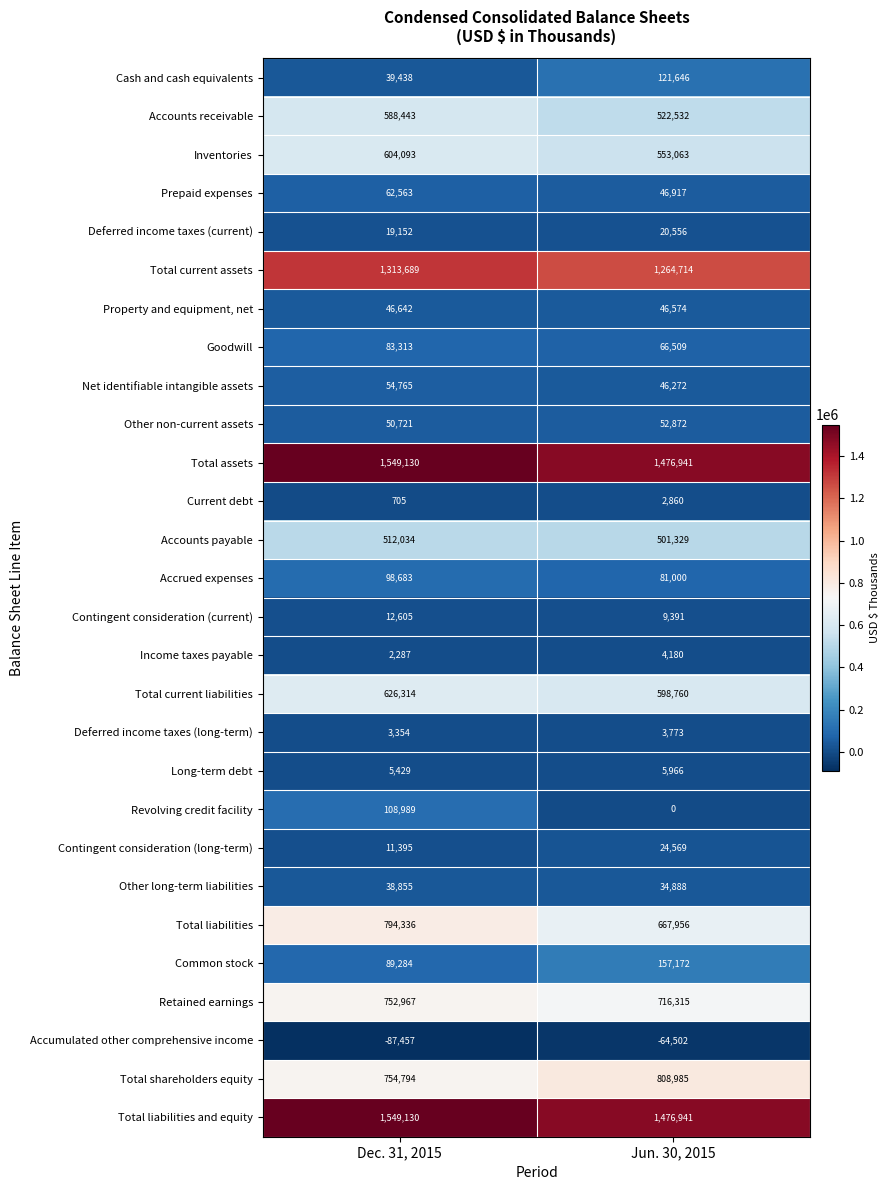

List the labels in order of Current debt value, smallest first.

Dec. 31, 2015, Jun. 30, 2015